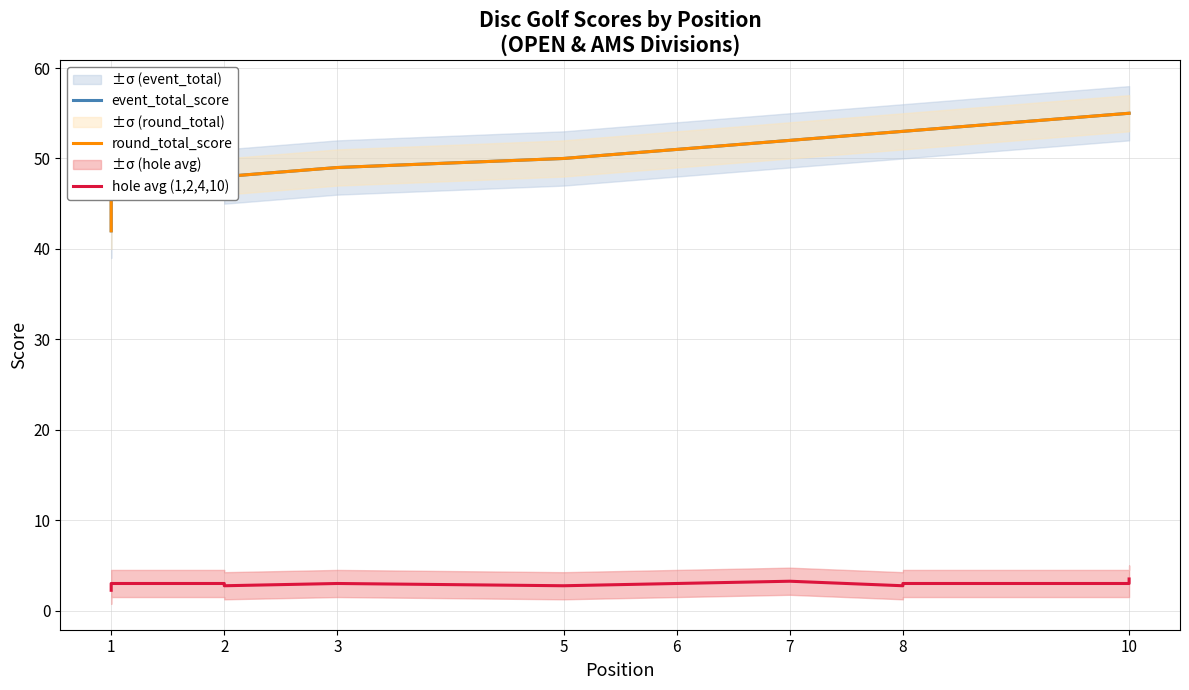

What is the highest value of the event_total_score series?

55.0